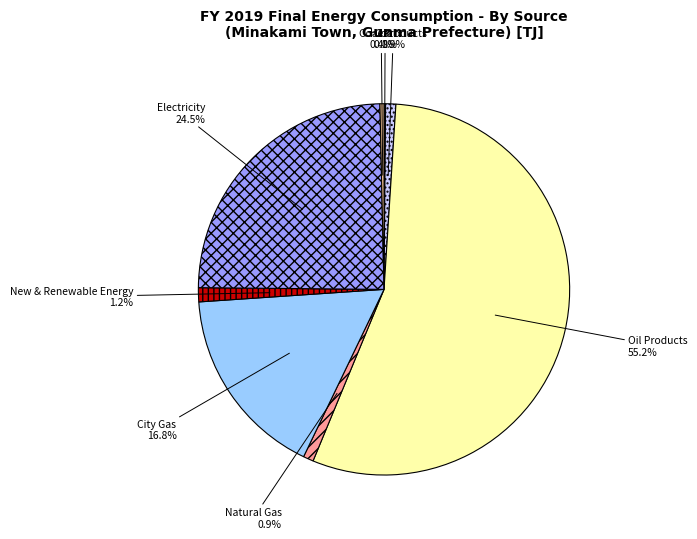

Combined, what portion of the pie is Heat and Electricity?

24.9%